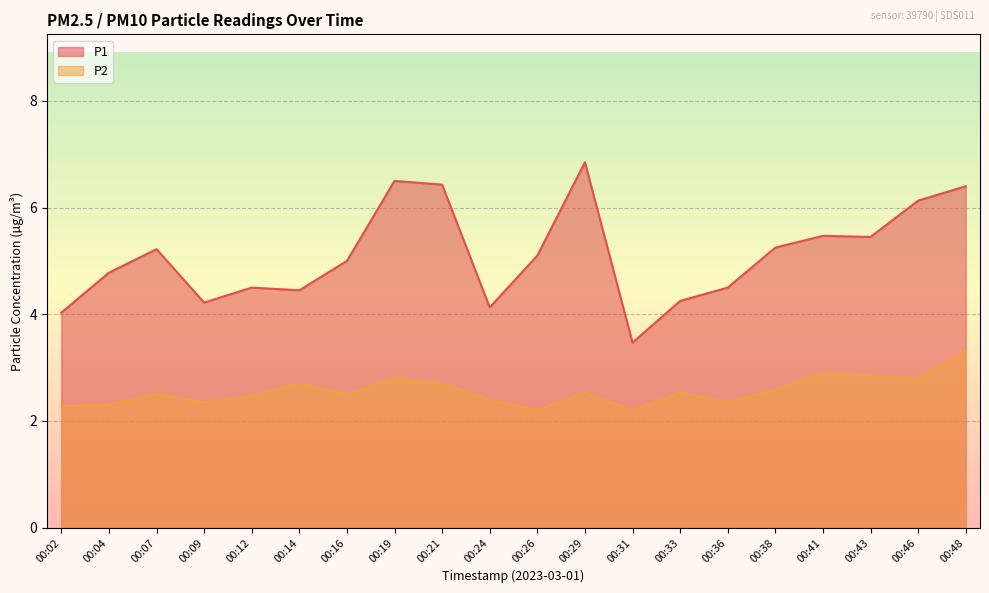

What is the value of the P2 point at the 14th from the left?

2.5